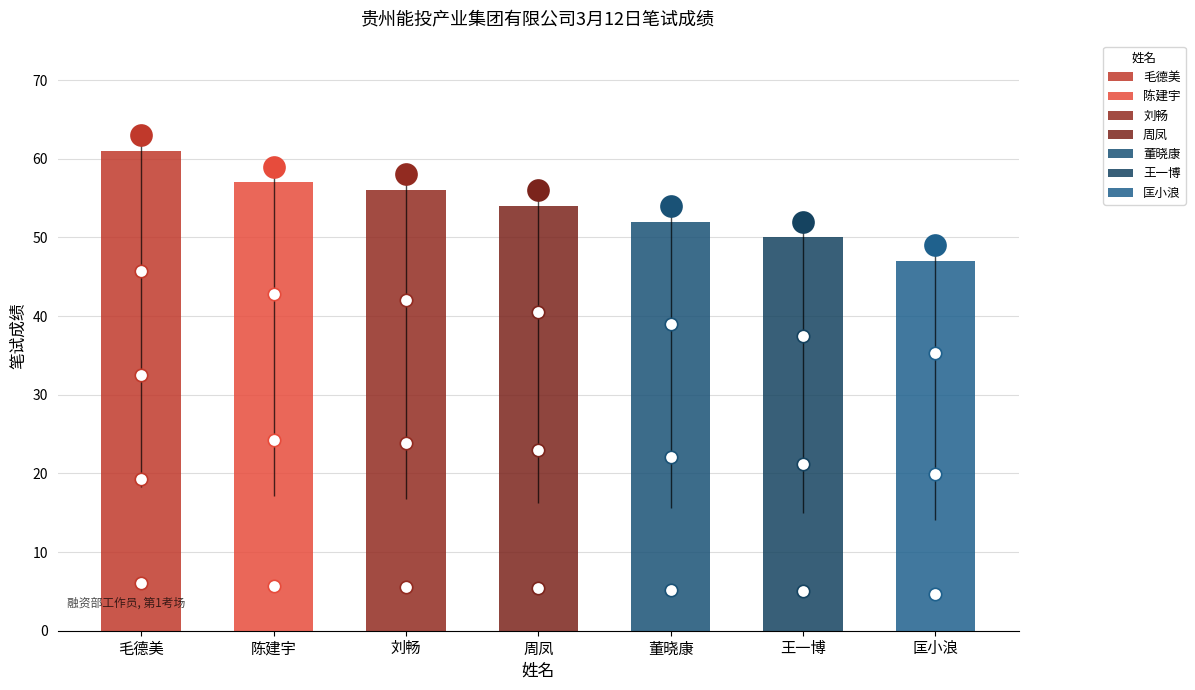

Which has a higher value, 陈建宇 or 周凤?

陈建宇